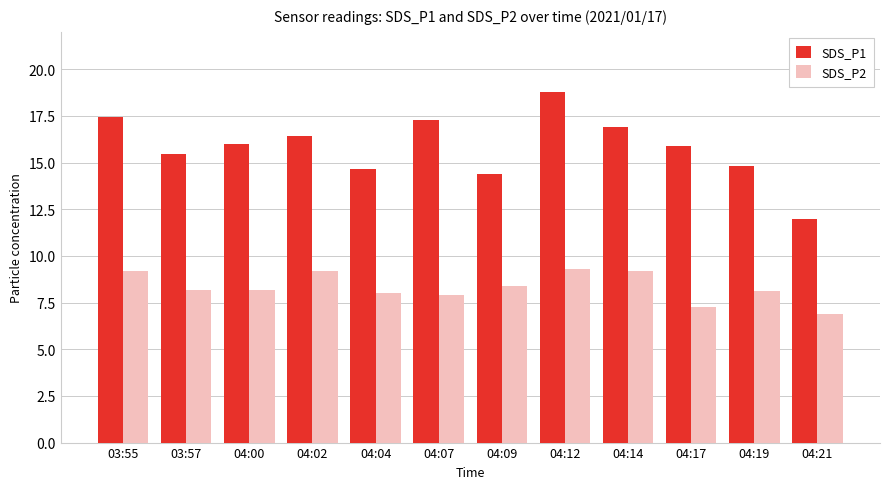

At how many categories does at least one series exceed 13?

11